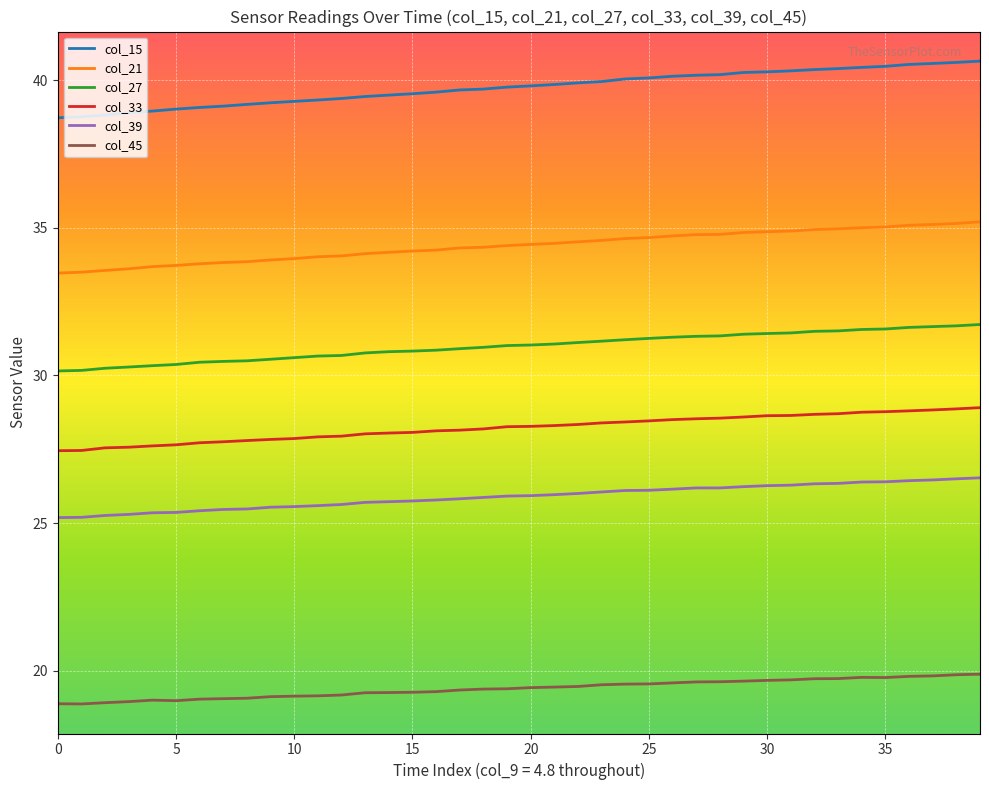

List the series in order of their peak value, highest first.

col_15, col_21, col_27, col_33, col_39, col_45